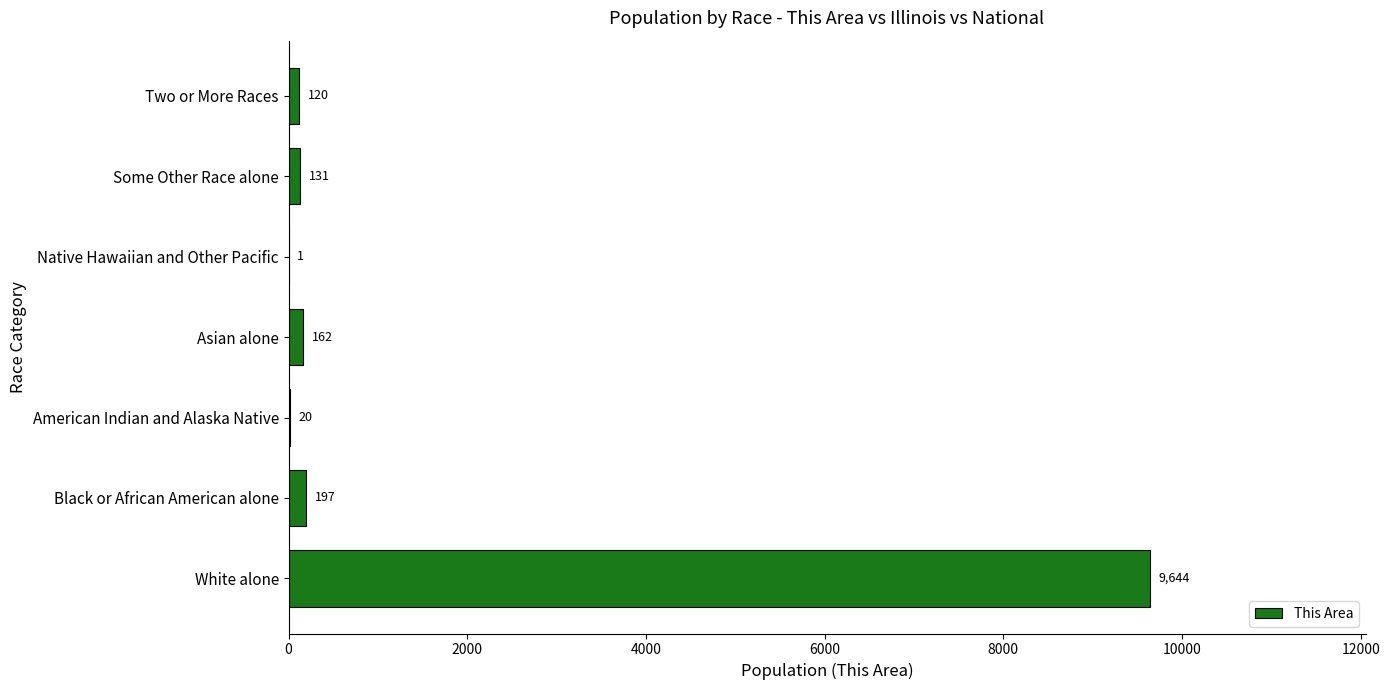

The value at Native Hawaiian and Other Pacific is 1. True or false?

True